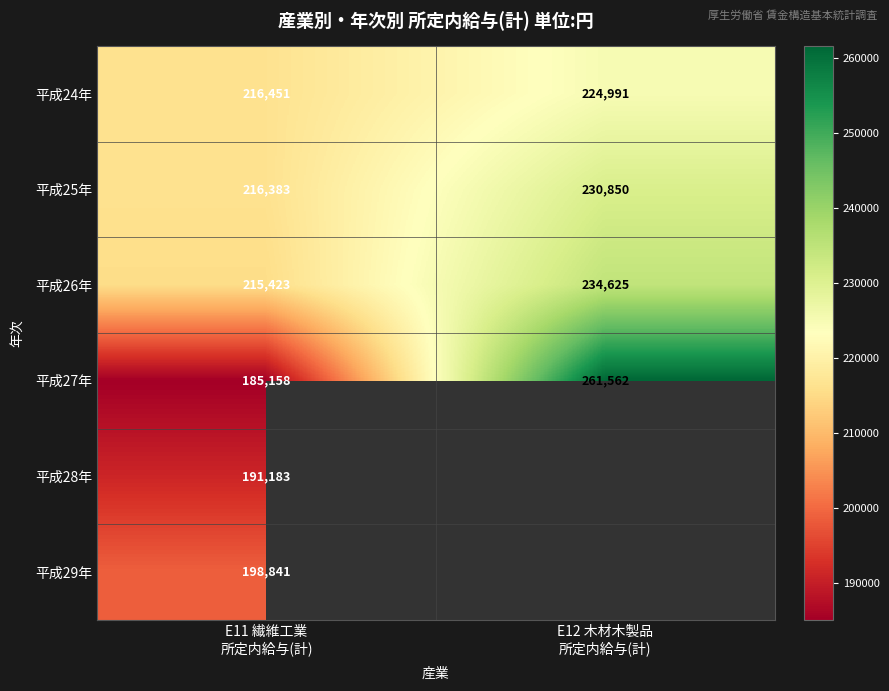

What is the sum of all 平成26年 values?

450048